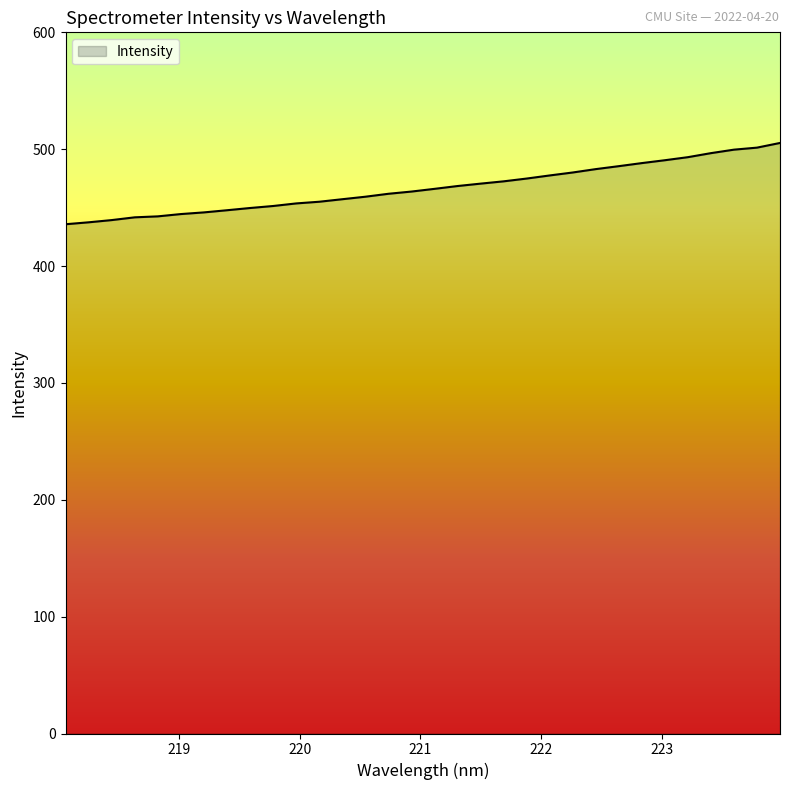

What is the sum of all values?

14940.1